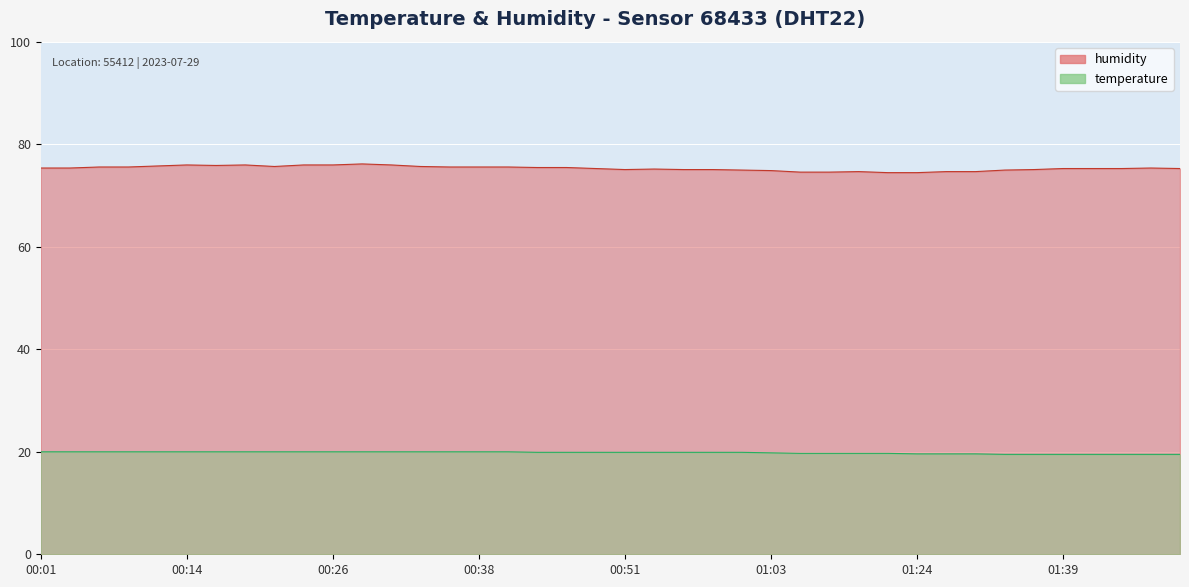

What is the smallest value displayed?

19.5